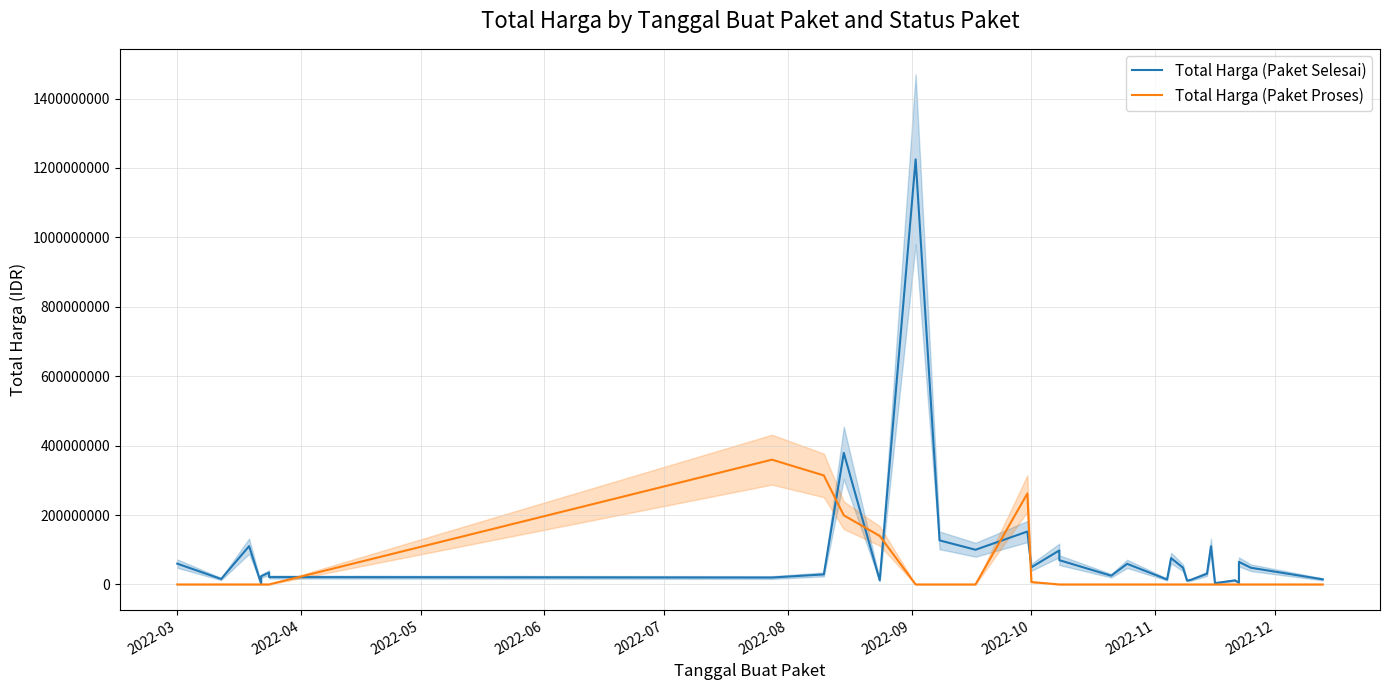

Between 2022-06 and 2022-05, which is larger?

2022-05